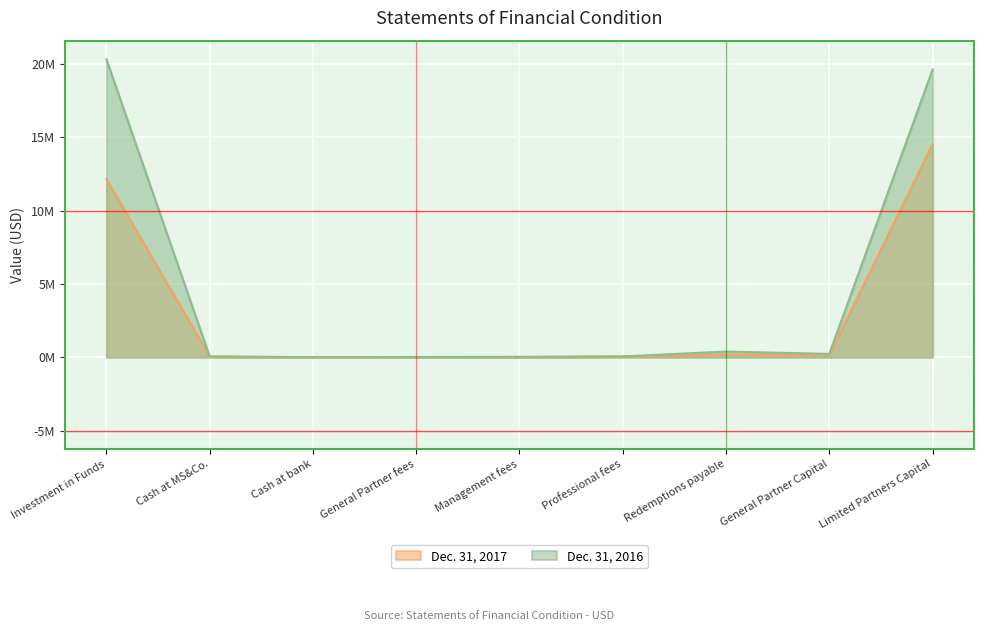

Reading right to left, transcribe all the data shown in this chart.

Dec. 31, 2017: Limited Partners Capital=14.5	General Partner Capital=0.2	Redemptions payable=0.2	Professional fees=0.1	Management fees=0.0	General Partner fees=0.0	Cash at bank=0.0	Cash at MS&Co.=0.1	Investment in Funds=12.2
Dec. 31, 2016: Limited Partners Capital=19.6	General Partner Capital=0.2	Redemptions payable=0.4	Professional fees=0.1	Management fees=0.0	General Partner fees=0.0	Cash at bank=0.0	Cash at MS&Co.=0.1	Investment in Funds=20.3